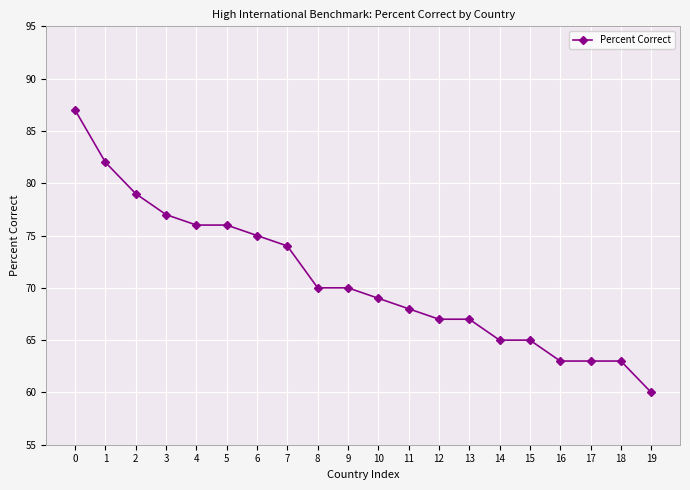

How many distinct data groups are displayed?

1